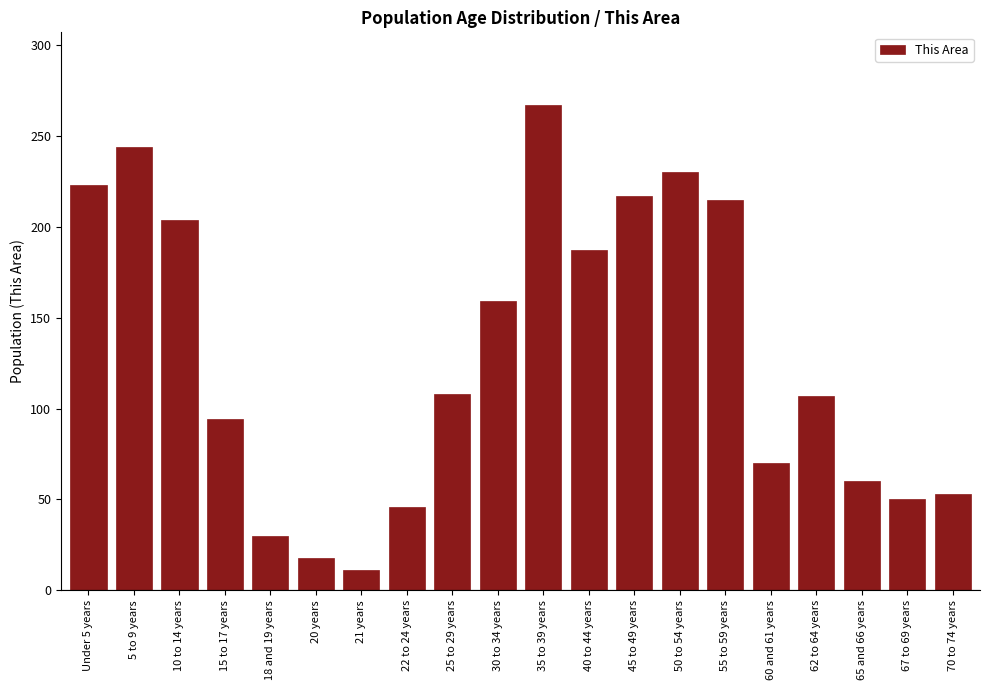

What is the maximum value shown in the chart?

267